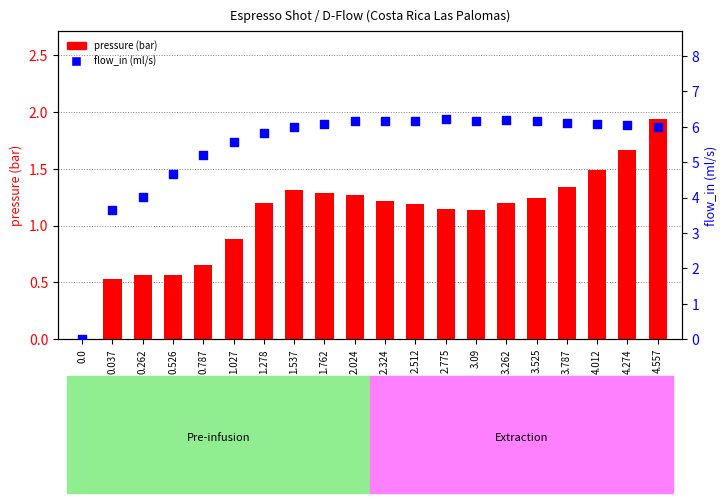

Which series has the largest total across all categories?

flow_in (ml/s)